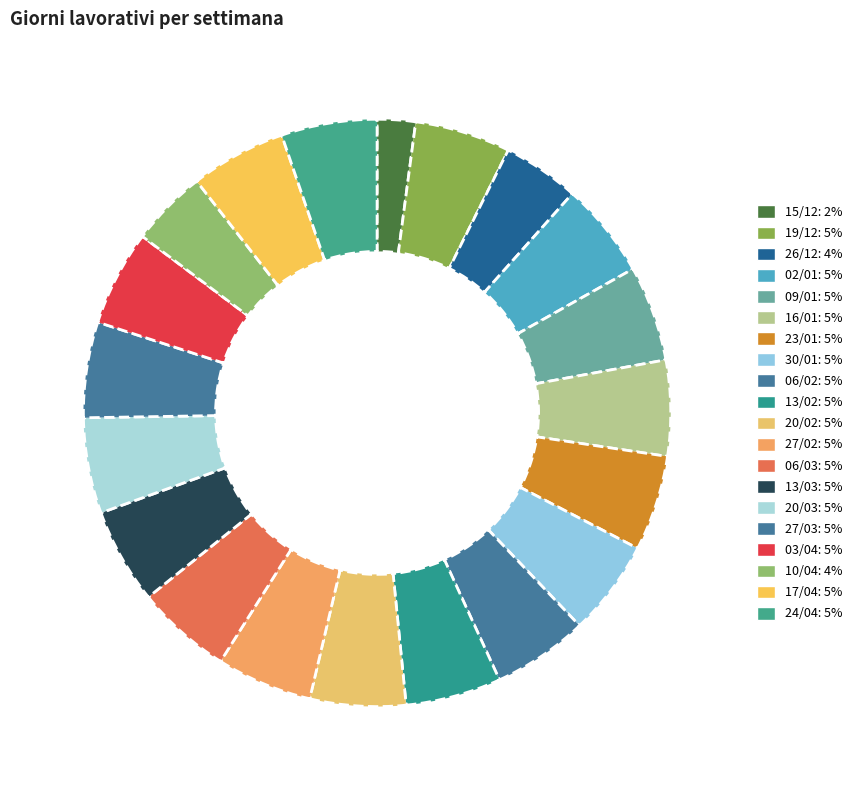

Combined, do 24/04 and 20/03 account for over 50%?

No